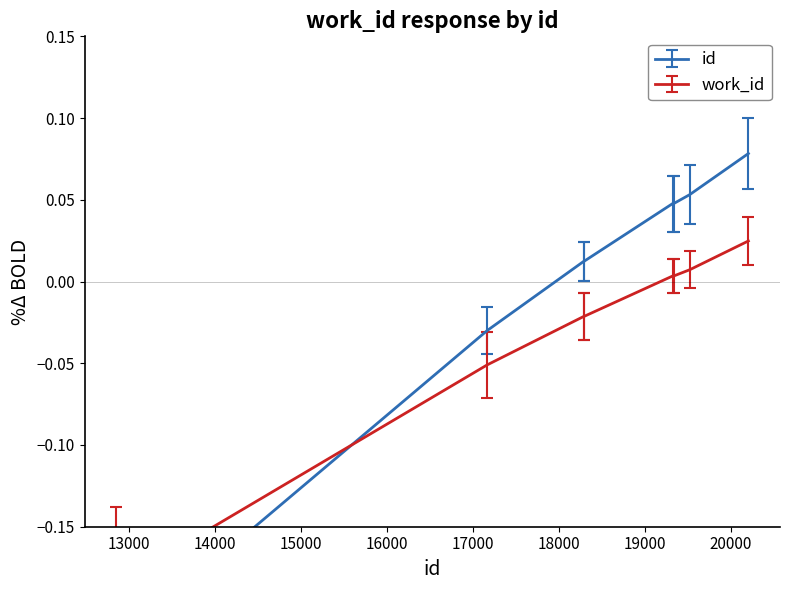

Which label corresponds to the largest value in the chart?

20208